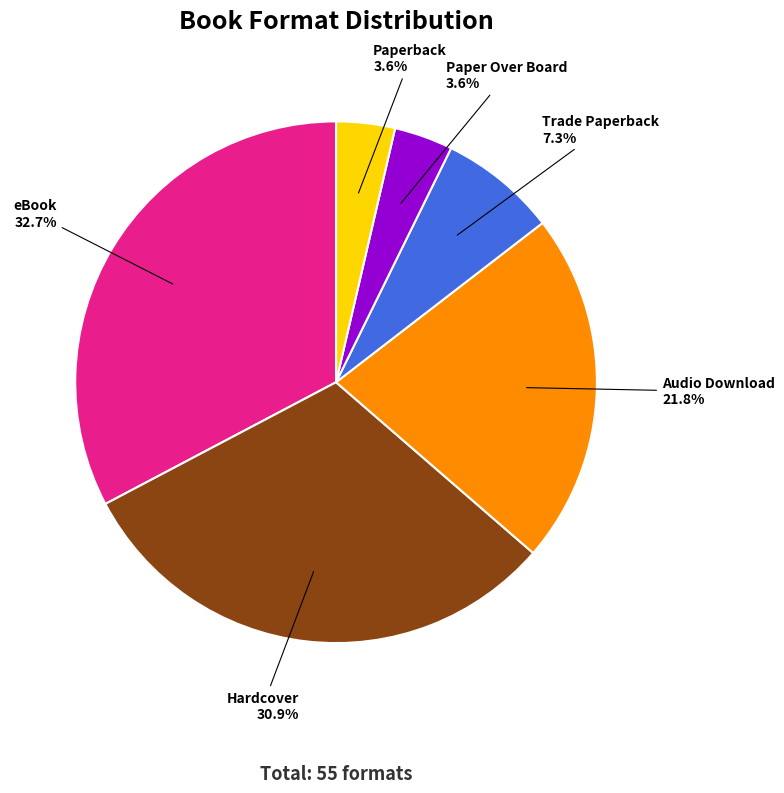

Combined, what portion of the pie is Paper Over Board and Trade Paperback?

10.9%